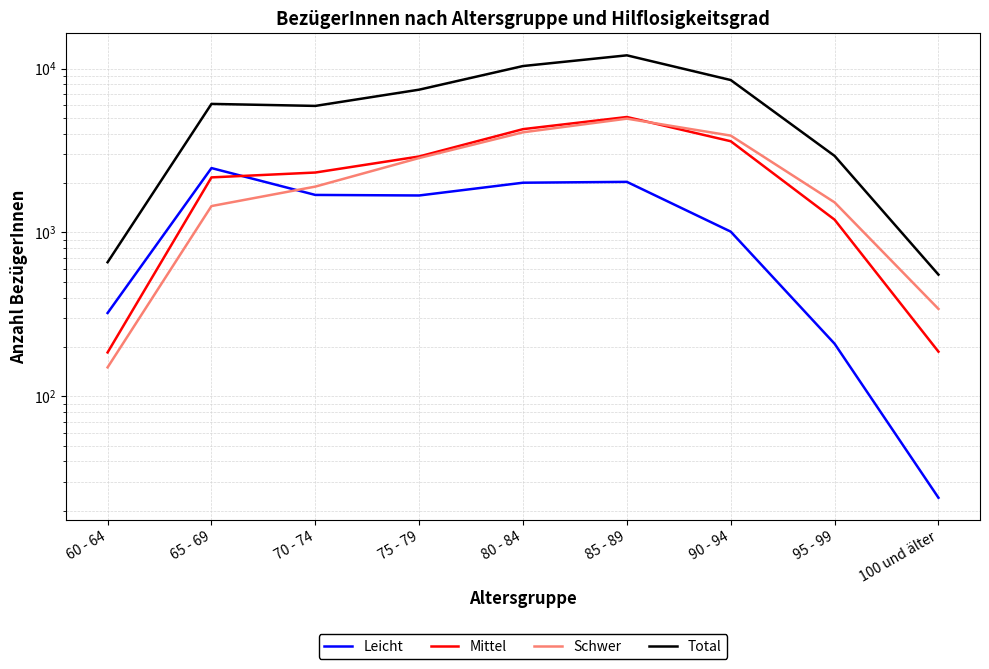

What is the label of the 2nd point from the right?

95 - 99